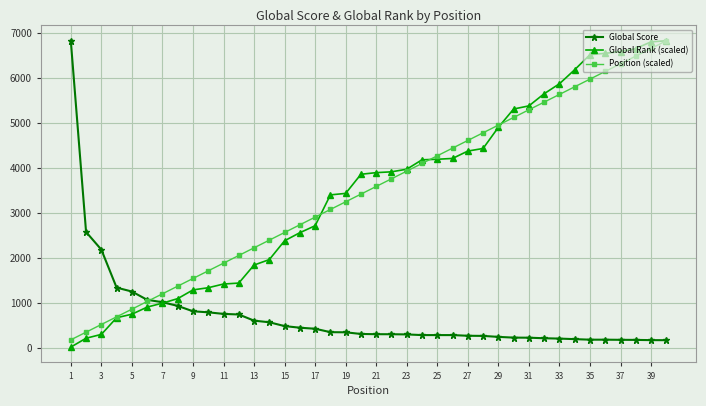

What is the maximum value shown in the chart?

6817.0